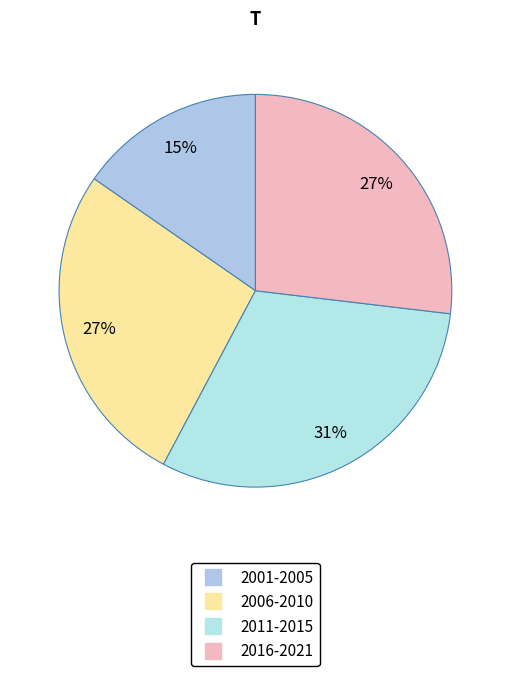

How many segments does this pie chart have?

4